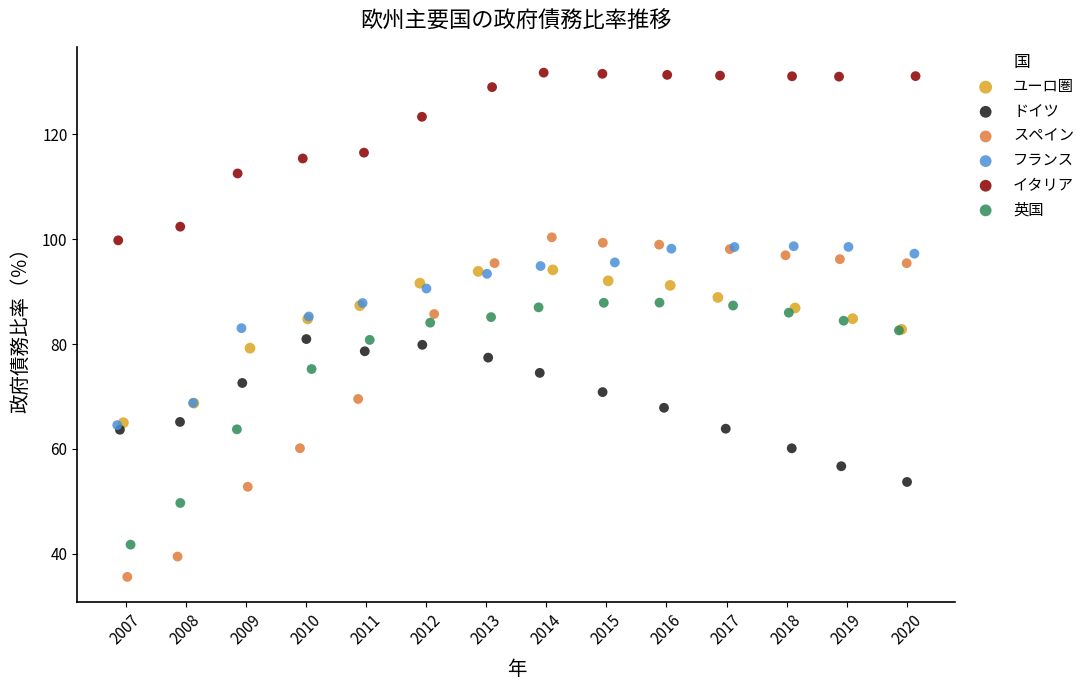

Which series reaches the maximum Y coordinate?

イタリア